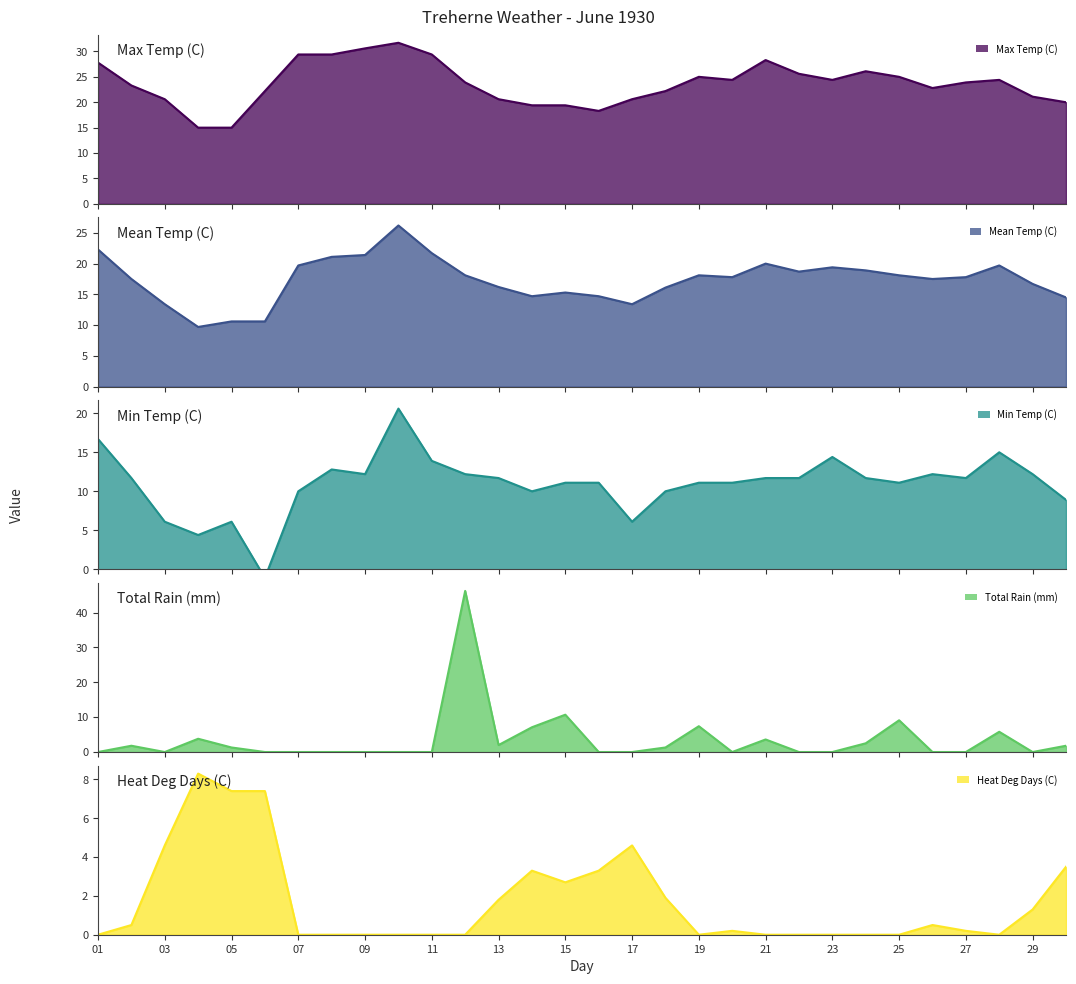

Reading left to right, transcribe all the data shown in this chart.

Max Temp (C): 01=27.8	02=23.3	03=20.6	04=15.0	05=15.0	06=22.2	07=29.4	08=29.4	09=30.6	10=31.7	11=29.4	12=23.9	13=20.6	14=19.4	15=19.4	16=18.3	17=20.6	18=22.2	19=25.0	20=24.4	21=28.3	22=25.6	23=24.4	24=26.1	25=25.0	26=22.8	27=23.9	28=24.4	29=21.1	30=20.0
Mean Temp (C): 01=22.3	02=17.5	03=13.4	04=9.7	05=10.6	06=10.6	07=19.7	08=21.1	09=21.4	10=26.2	11=21.7	12=18.1	13=16.2	14=14.7	15=15.3	16=14.7	17=13.4	18=16.1	19=18.1	20=17.8	21=20.0	22=18.7	23=19.4	24=18.9	25=18.1	26=17.5	27=17.8	28=19.7	29=16.7	30=14.5
Min Temp (C): 01=16.7	02=11.7	03=6.1	04=4.4	05=6.1	06=-1.1	07=10.0	08=12.8	09=12.2	10=20.6	11=13.9	12=12.2	13=11.7	14=10.0	15=11.1	16=11.1	17=6.1	18=10.0	19=11.1	20=11.1	21=11.7	22=11.7	23=14.4	24=11.7	25=11.1	26=12.2	27=11.7	28=15.0	29=12.2	30=8.9
Total Rain (mm): 01=0.0	02=1.8	03=0.0	04=3.8	05=1.3	06=0.0	07=0.0	08=0.0	09=0.0	10=0.0	11=0.0	12=46.2	13=2.0	14=7.1	15=10.7	16=0.0	17=0.0	18=1.3	19=7.4	20=0.0	21=3.6	22=0.0	23=0.0	24=2.5	25=9.1	26=0.0	27=0.0	28=5.8	29=0.0	30=1.8
Heat Deg Days (C): 01=0.0	02=0.5	03=4.6	04=8.3	05=7.4	06=7.4	07=0.0	08=0.0	09=0.0	10=0.0	11=0.0	12=0.0	13=1.8	14=3.3	15=2.7	16=3.3	17=4.6	18=1.9	19=0.0	20=0.2	21=0.0	22=0.0	23=0.0	24=0.0	25=0.0	26=0.5	27=0.2	28=0.0	29=1.3	30=3.5